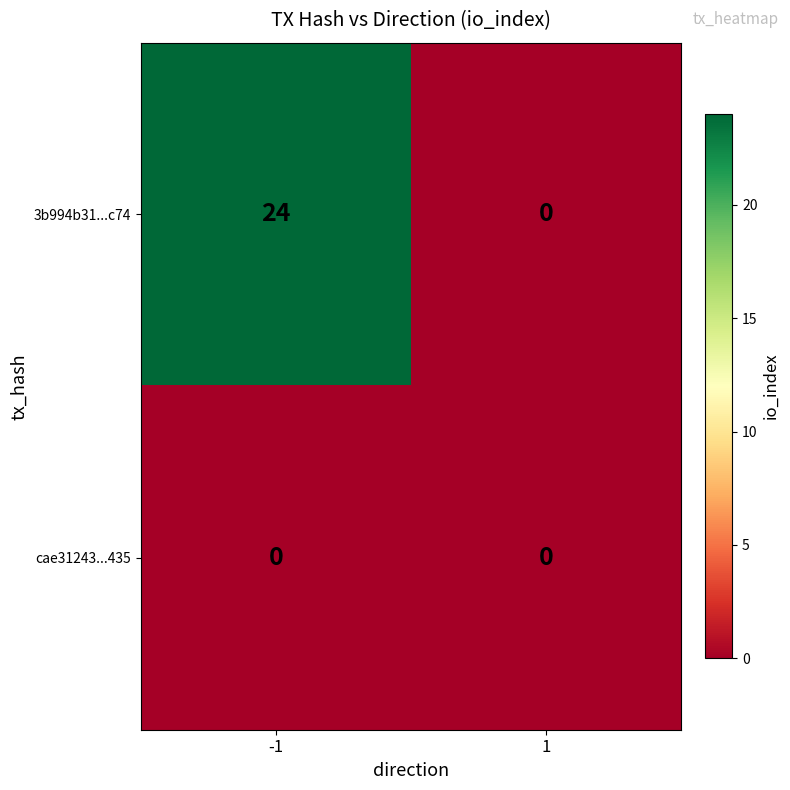

The 3b994b31...c74 series shows 0 at 1. True or false?

True